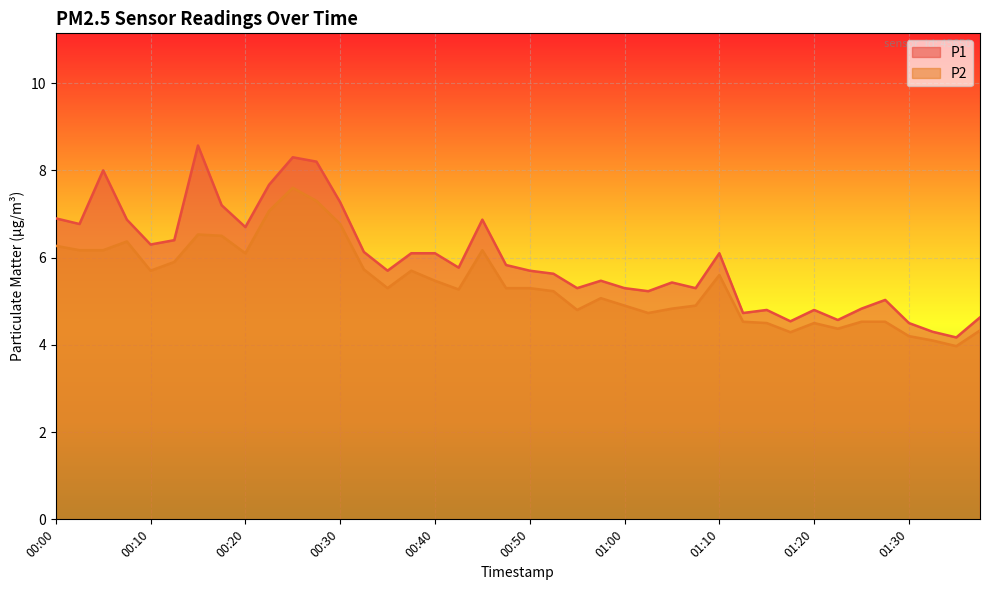

Which category has the lowest value in the P1 series?

01:34